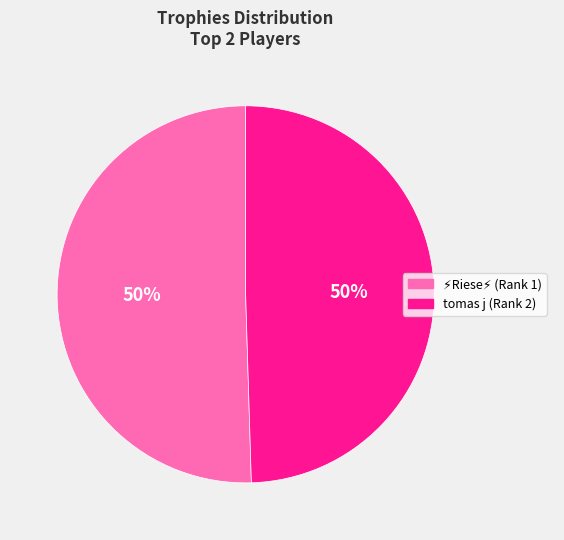

How many slices are in this pie chart?

2